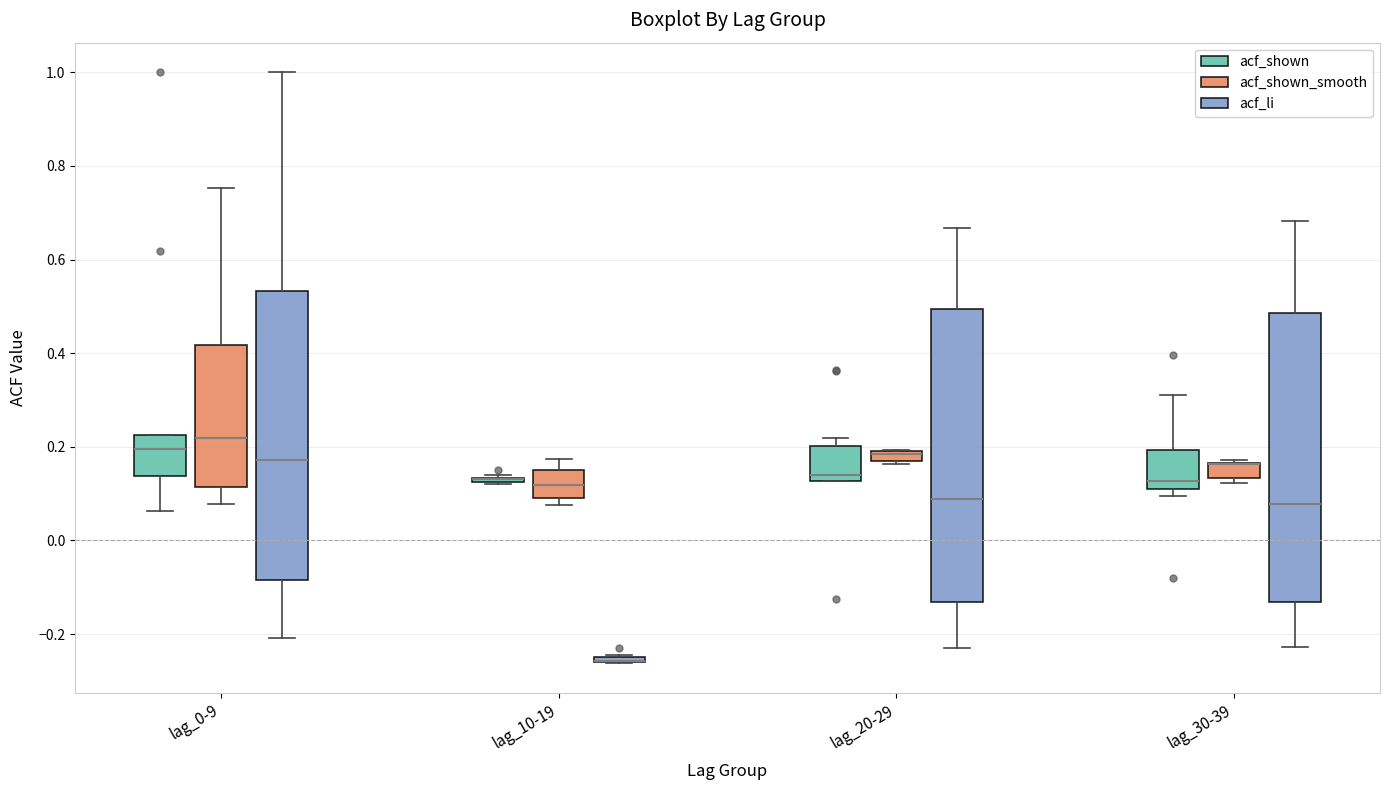

Where is the lower edge of the box for lag_30-39 (acf_shown) on the y-axis? The values are not printed on the chart, so give them approximately, as read against the axis.

0.10